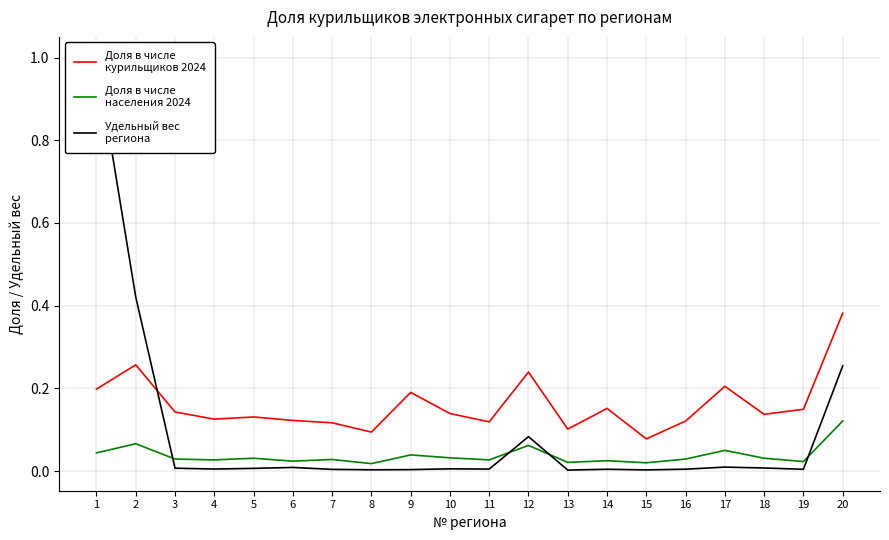

Is the value of Доля в числе
населения 2024 at 15 greater than the value of Удельный вес
региона at 20?

No